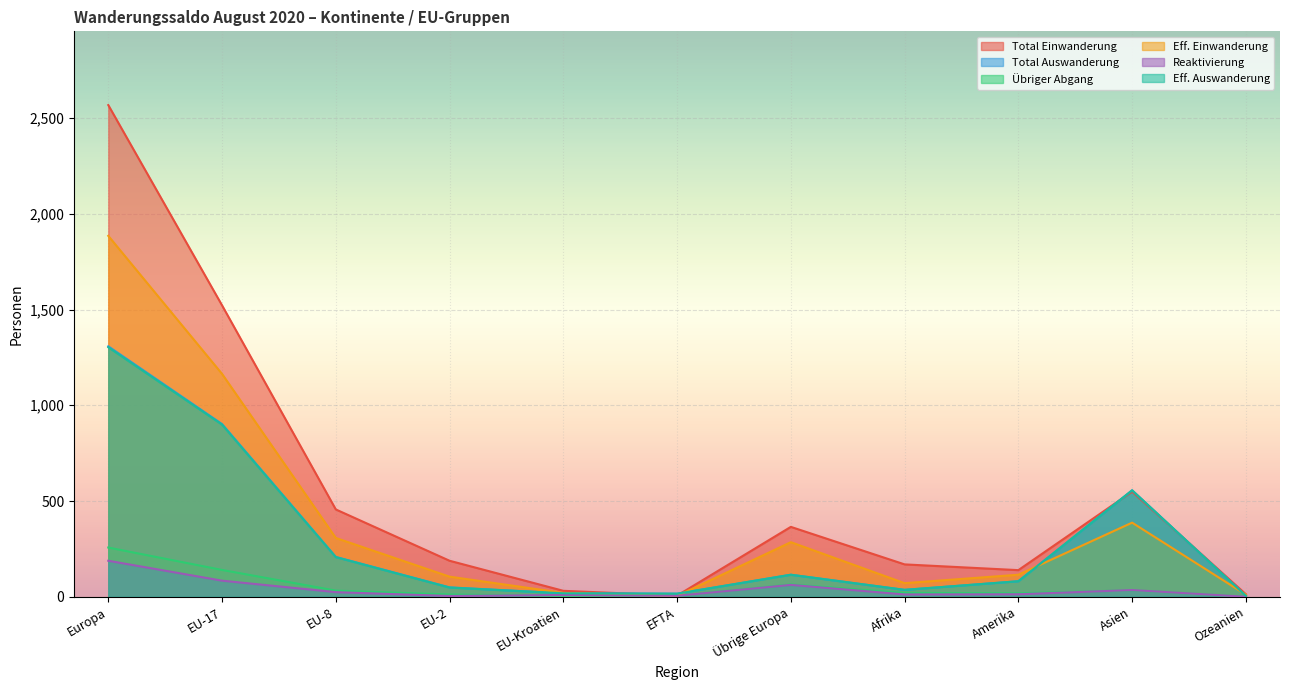

What is the value of the Eff. Einwanderung point at the 9th from the left?

115